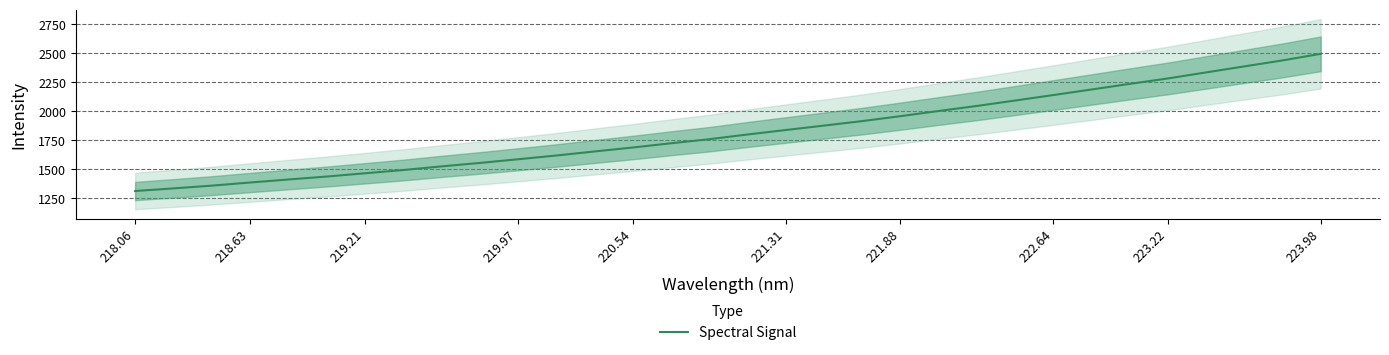

What is the maximum value for Spectral Signal?

2494.7